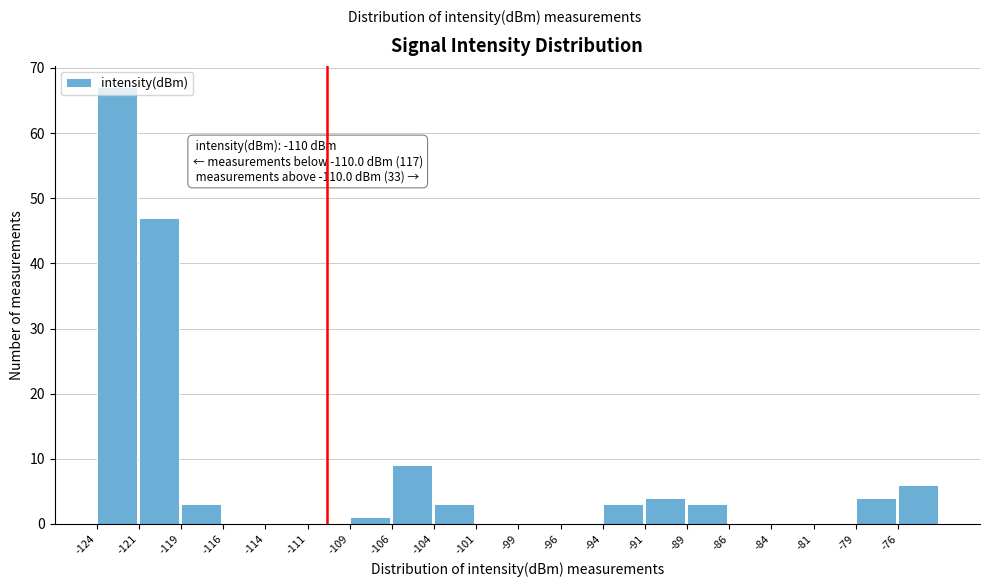

Which range on the x-axis has the tallest bar?

-123.5 to -121.0